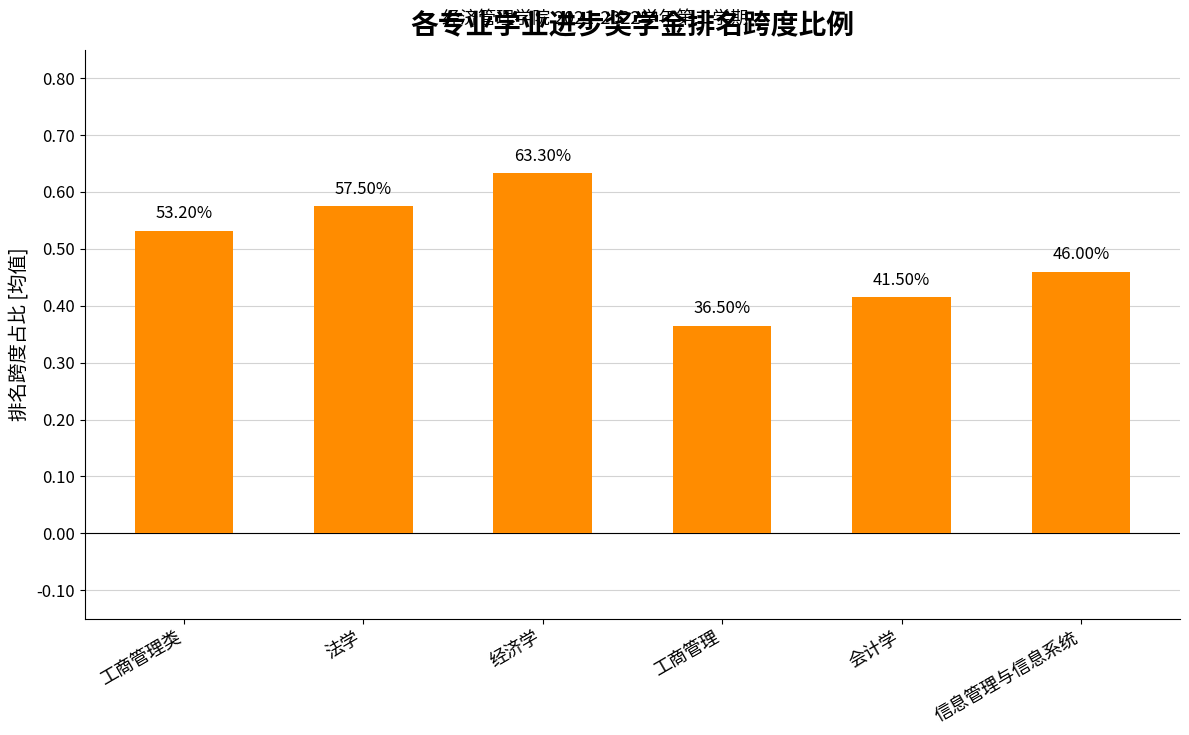

Rank the categories by value from highest to lowest.

经济学, 法学, 工商管理类, 信息管理与信息系统, 会计学, 工商管理